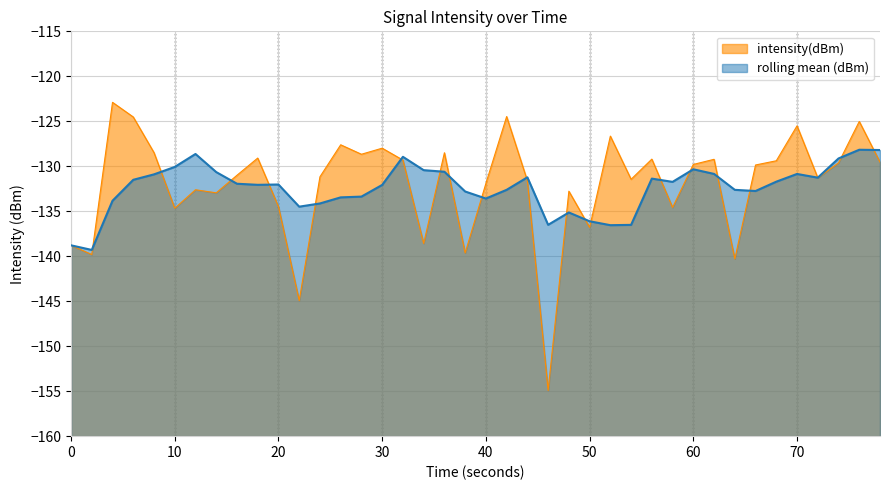

The rolling mean (dBm) series shows -29.3 at 20. True or false?

False